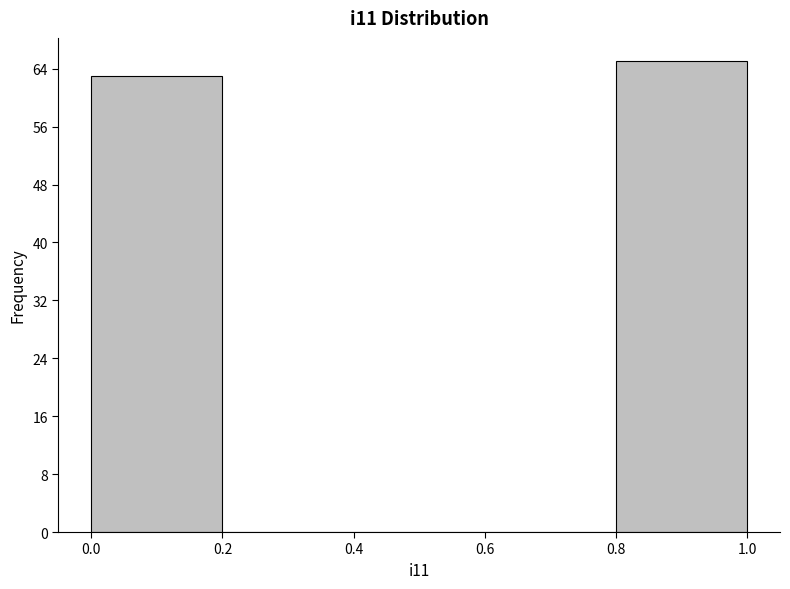

How tall is the bar that spans 0.8 to 1.0 on the x-axis? The values are not printed on the chart, so give them approximately, as read against the axis.

65